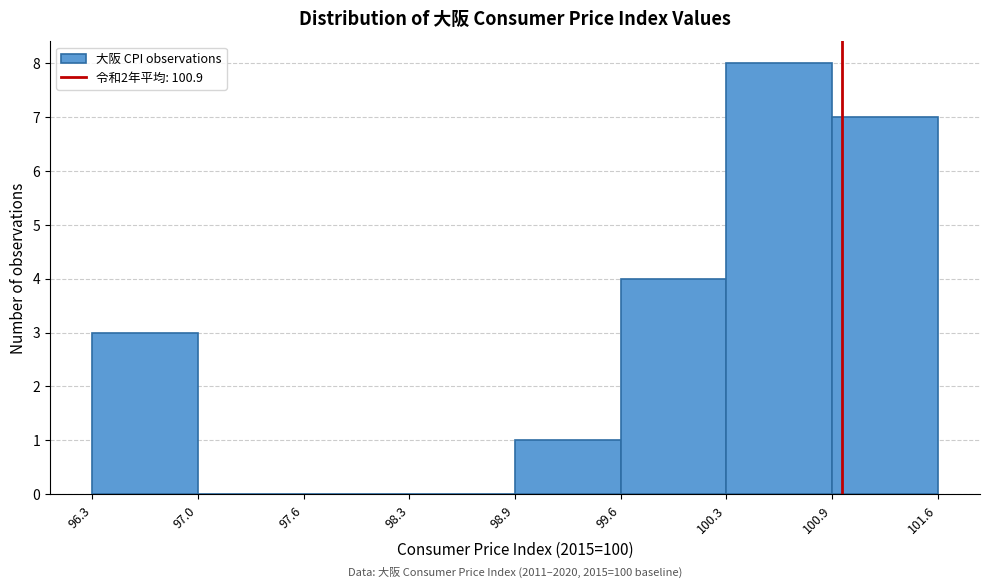

Over which range of the x-axis is the bar tallest?

100.3 to 100.9